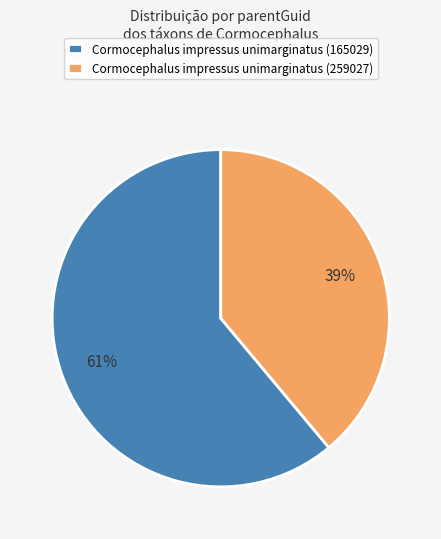

Count the number of slices in the pie.

2